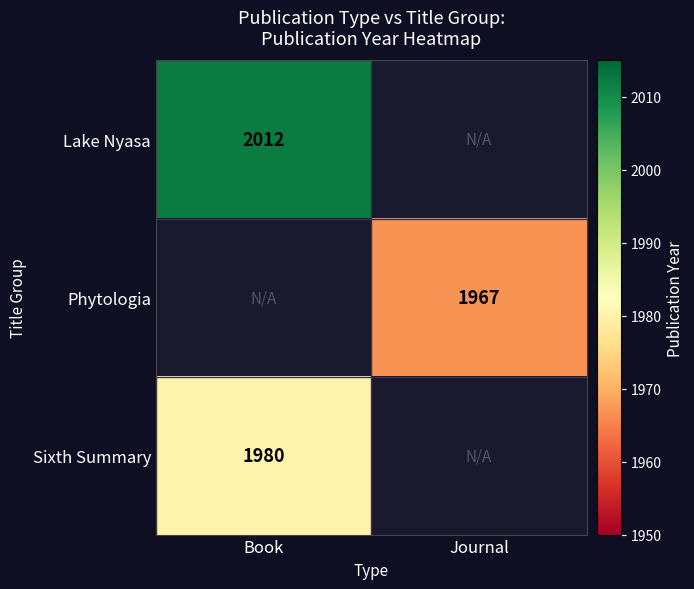

The Phytologia series shows 1967 at Journal. True or false?

True